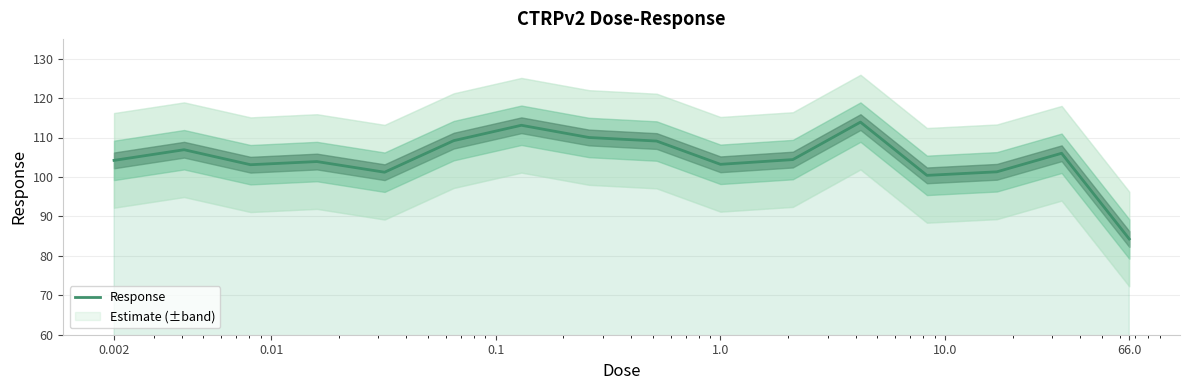

What is the average value?

104.6